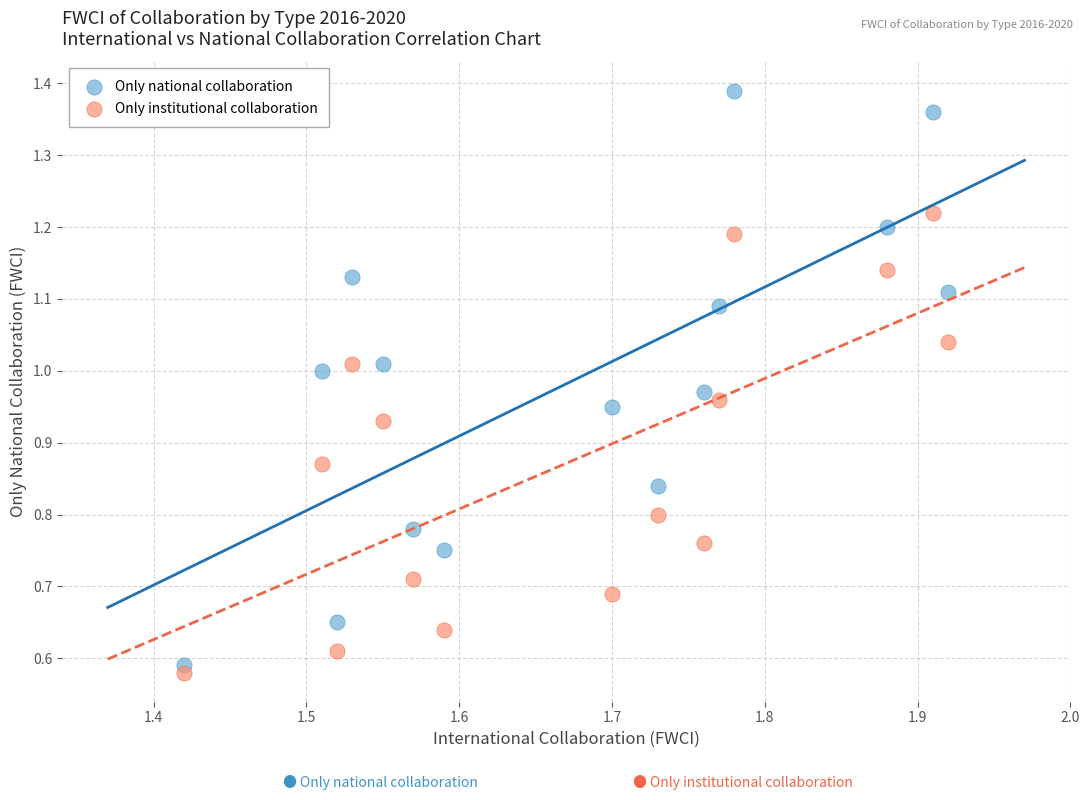

What is the X range (max minus min) for the scatter plot?

0.5